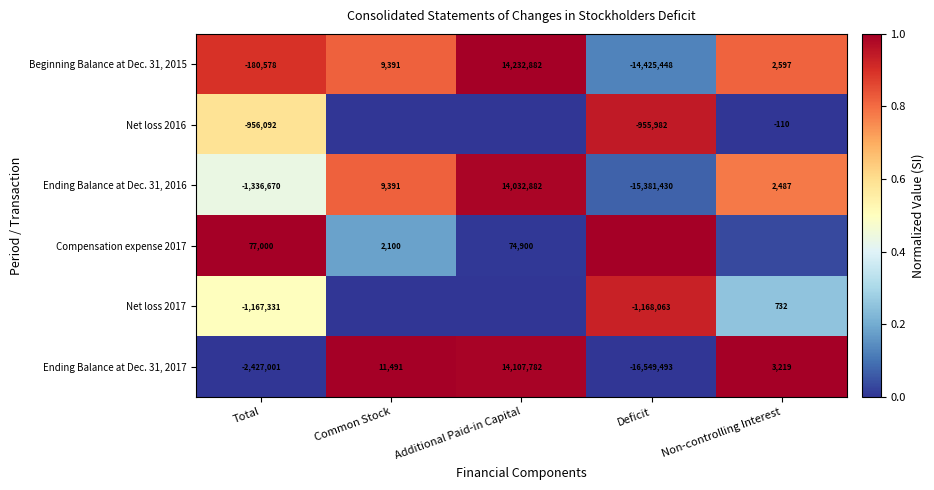

At which label does Ending Balance at Dec. 31, 2017 reach its peak?

Additional Paid-in Capital